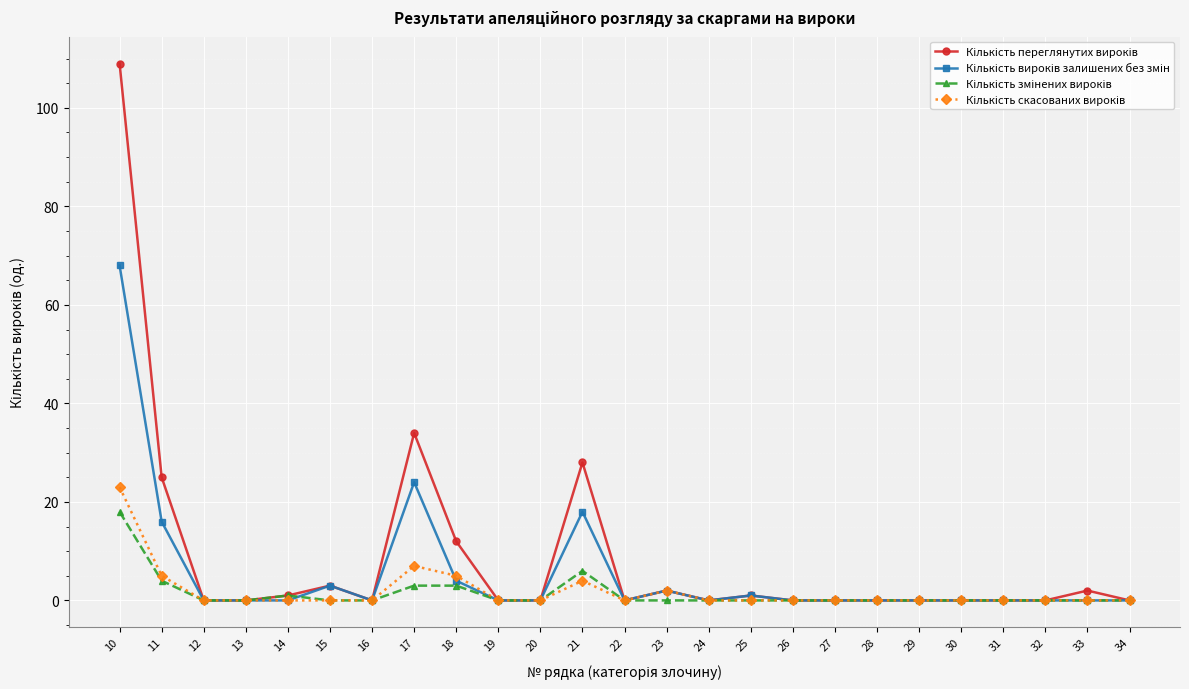

At which category is the sum across all series the highest?

10